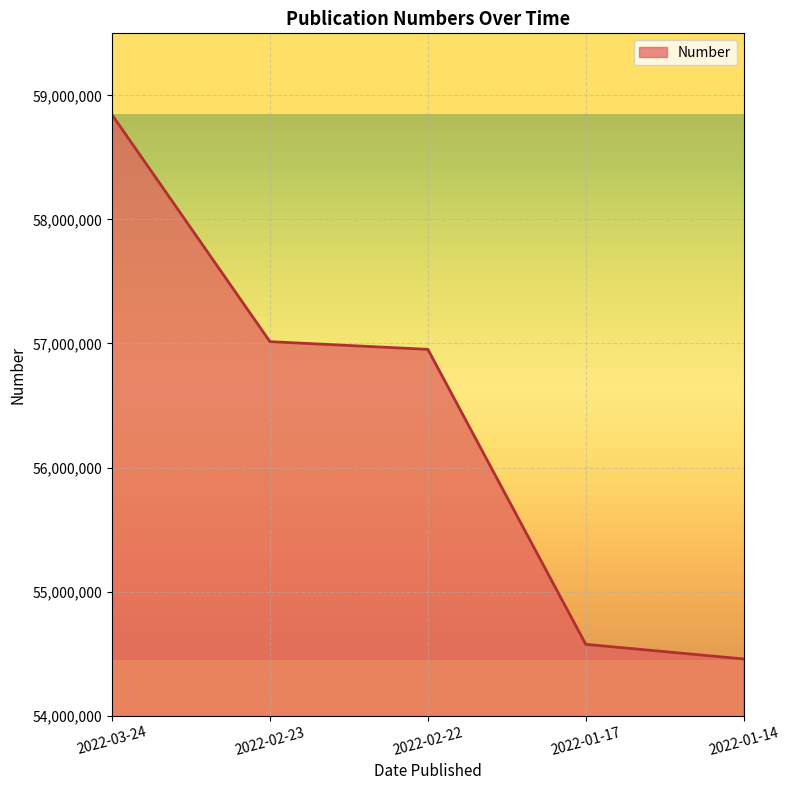

Which has a higher value, 2022-01-14 or 2022-02-22?

2022-02-22